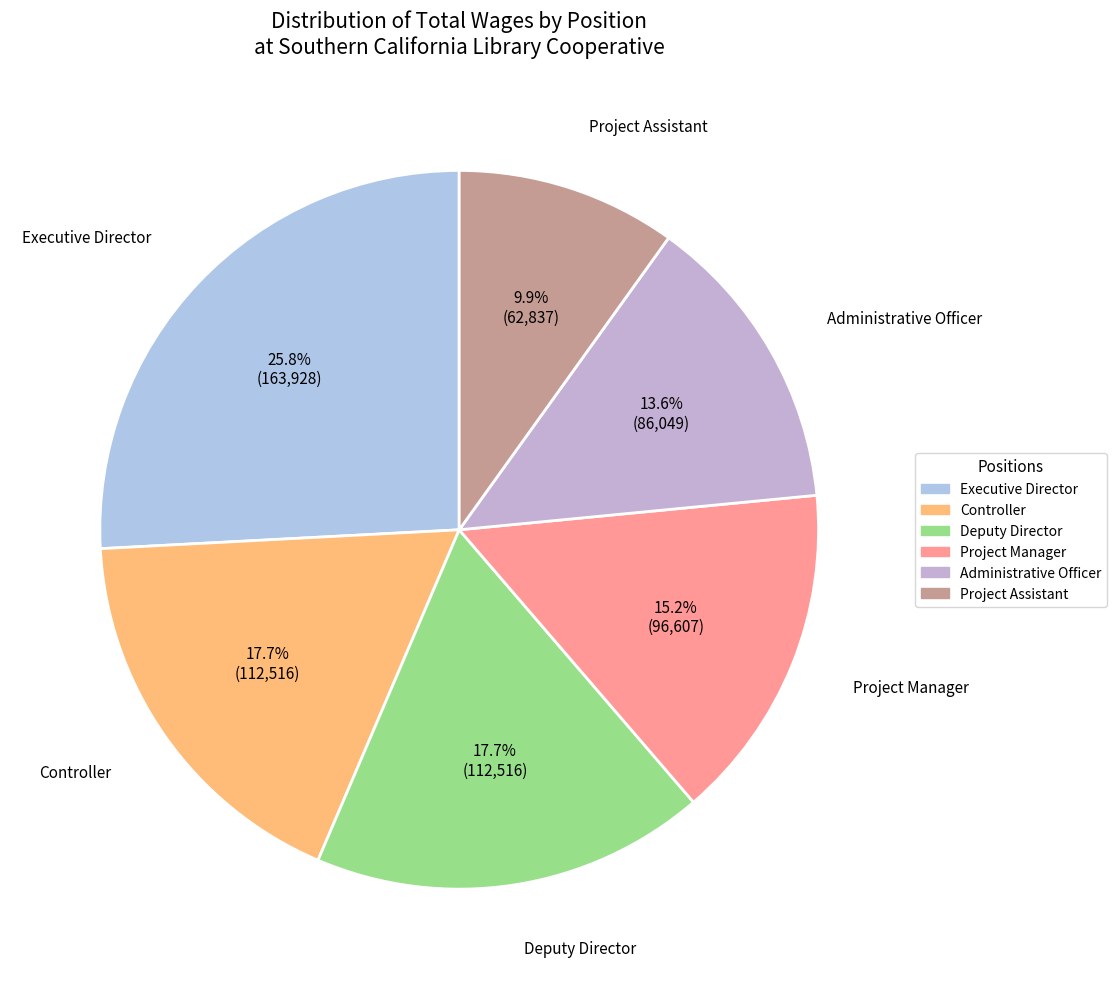

Is it true that Controller is 18% of the pie?

True